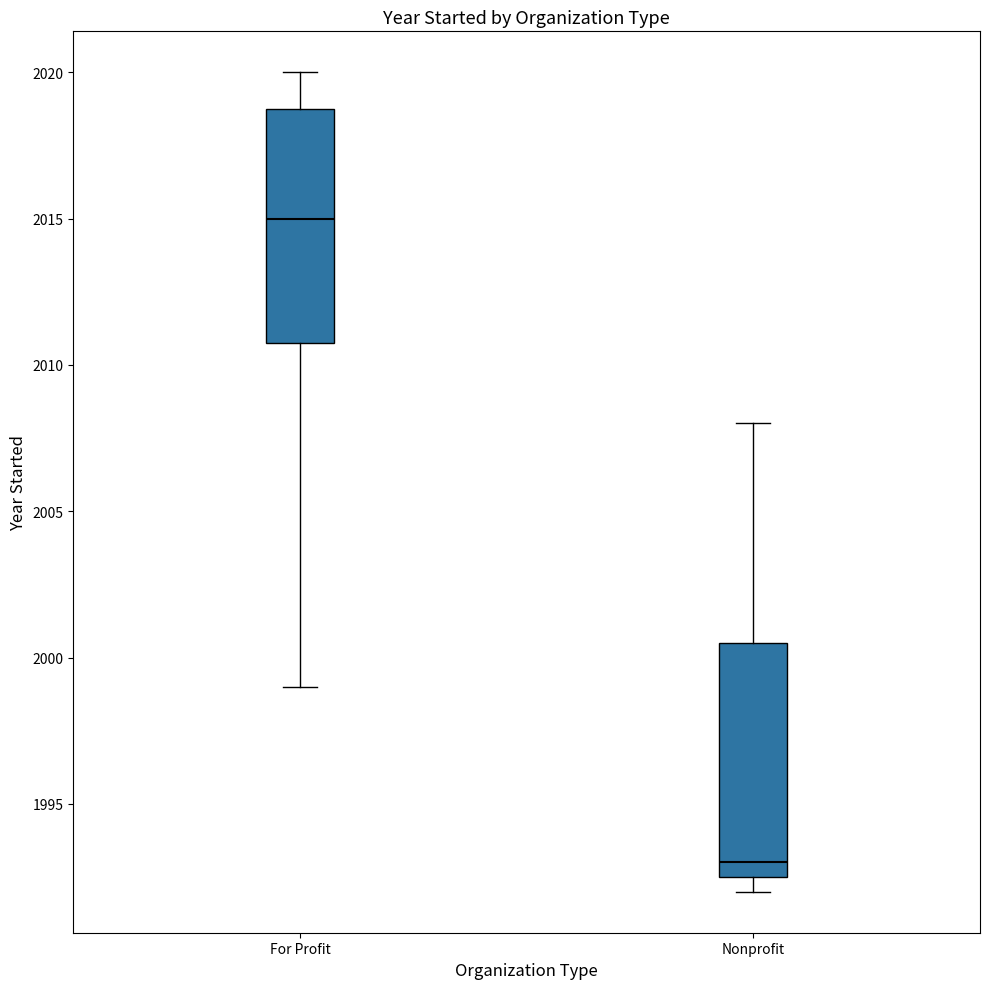

Reading left to right, transcribe this box plot: for each box, give where its median line is, the range the box spans, and where its two whiskers end, as read against the y-axis. The values are not printed on the chart, so give them approximately, as read against the axis.

For Profit: median 2015.0, box 2011.0 to 2019.0, whiskers 1999.0 to 2020.0
Nonprofit: median 1993.0, box 1992.5 to 2000.5, whiskers 1992.0 to 2008.0